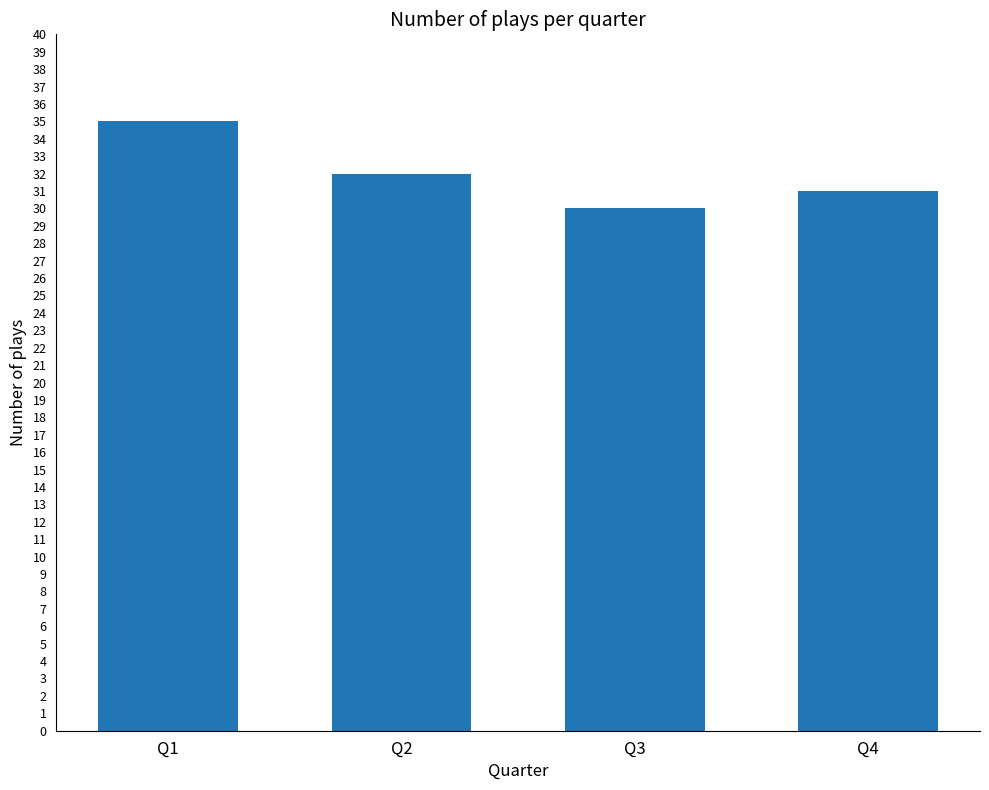

Reading left to right, list all the values displayed in this chart.

Q1=35	Q2=32	Q3=30	Q4=31